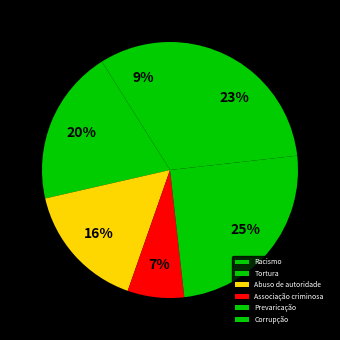

Is Associação criminosa the majority of the pie?

No